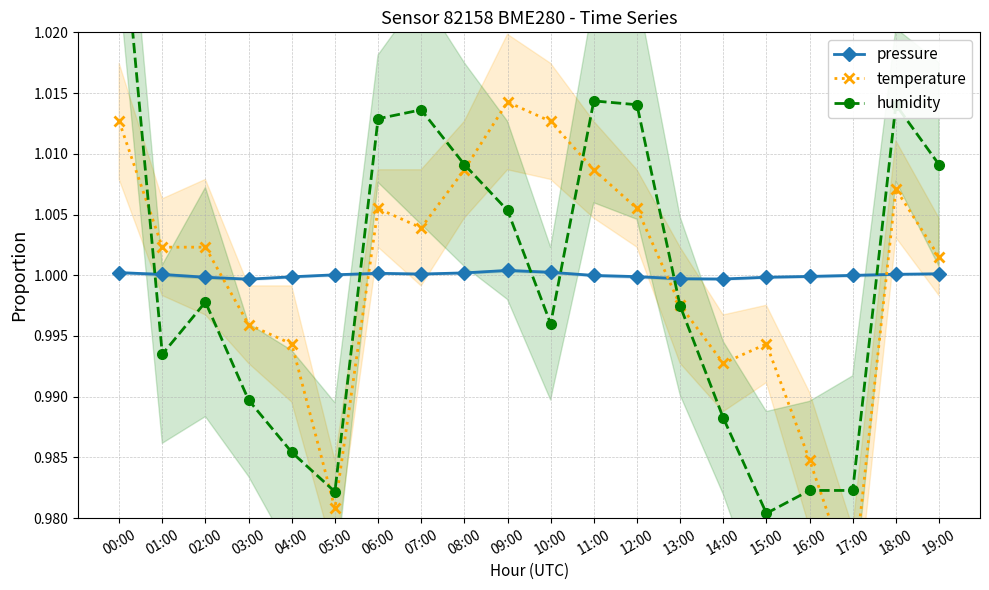

Which has a higher value, 11:00 or 18:00?

18:00